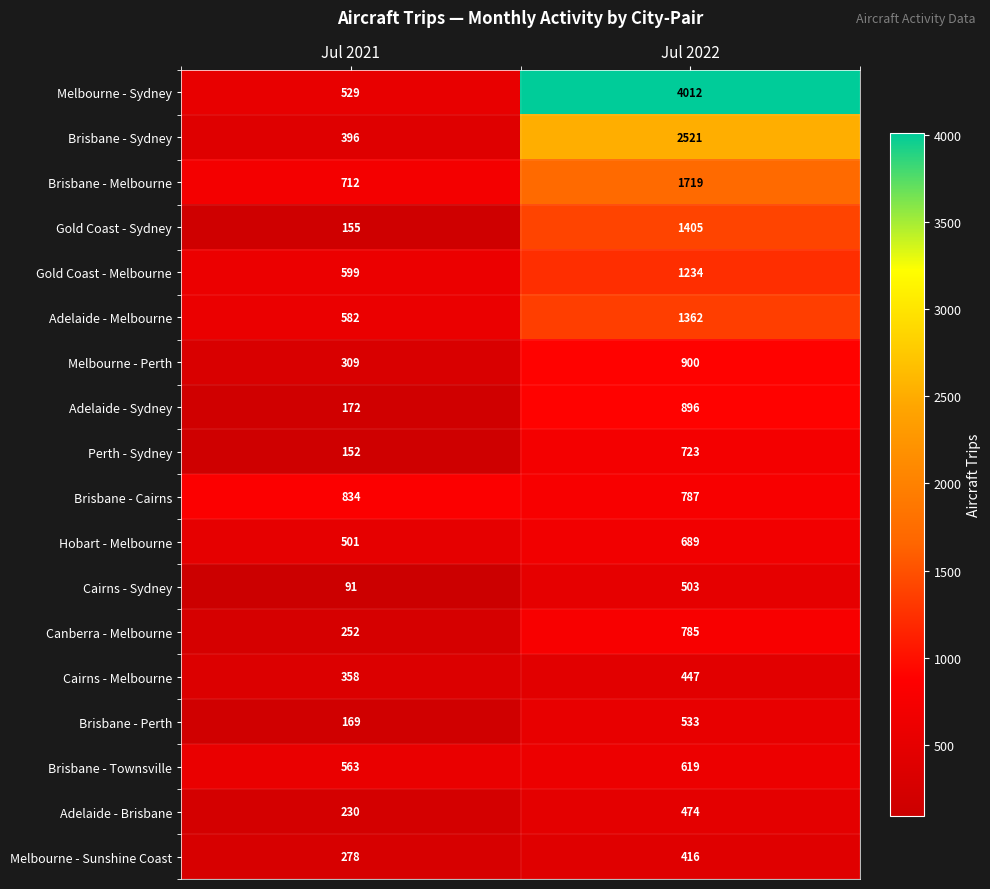

At which category is the sum across all series the highest?

Jul 2022